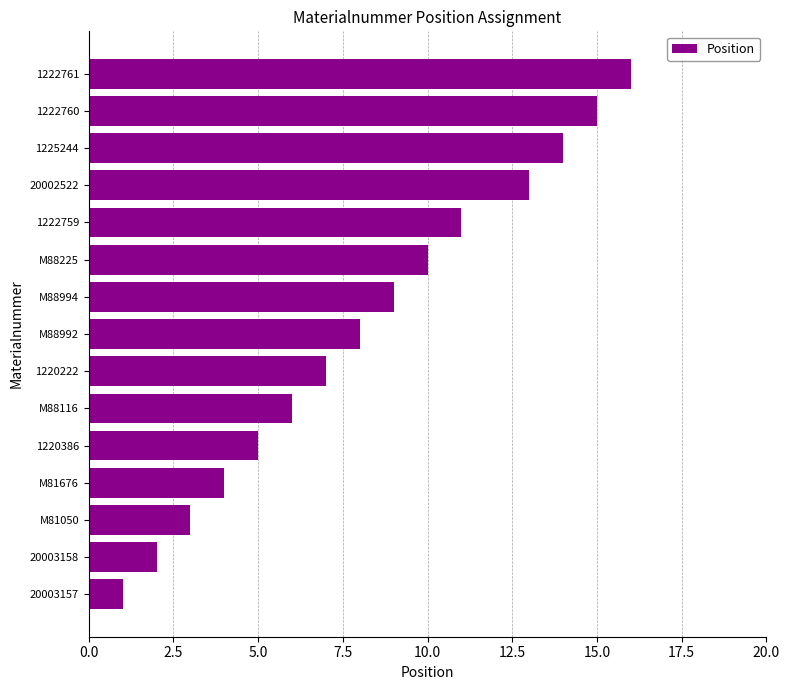

Reading bottom to top, what are all the values shown in this chart?

20003157=1	20003158=2	M81050=3	M81676=4	1220386=5	M88116=6	1220222=7	M88992=8	M88994=9	M88225=10	1222759=11	20002522=13	1225244=14	1222760=15	1222761=16